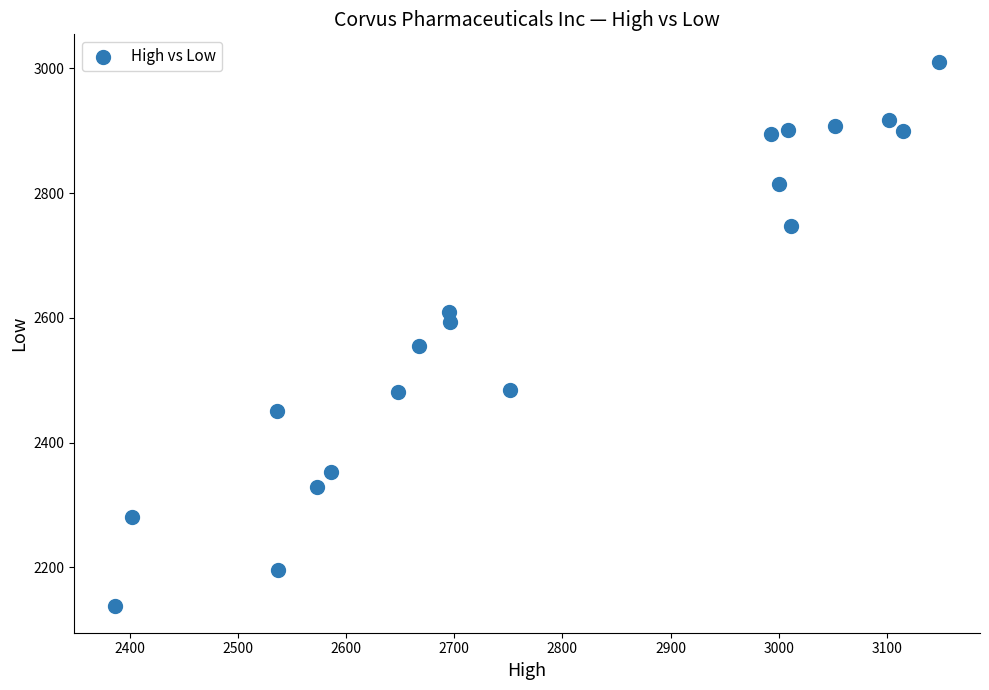

What is the range of X values (max minus min)?

761